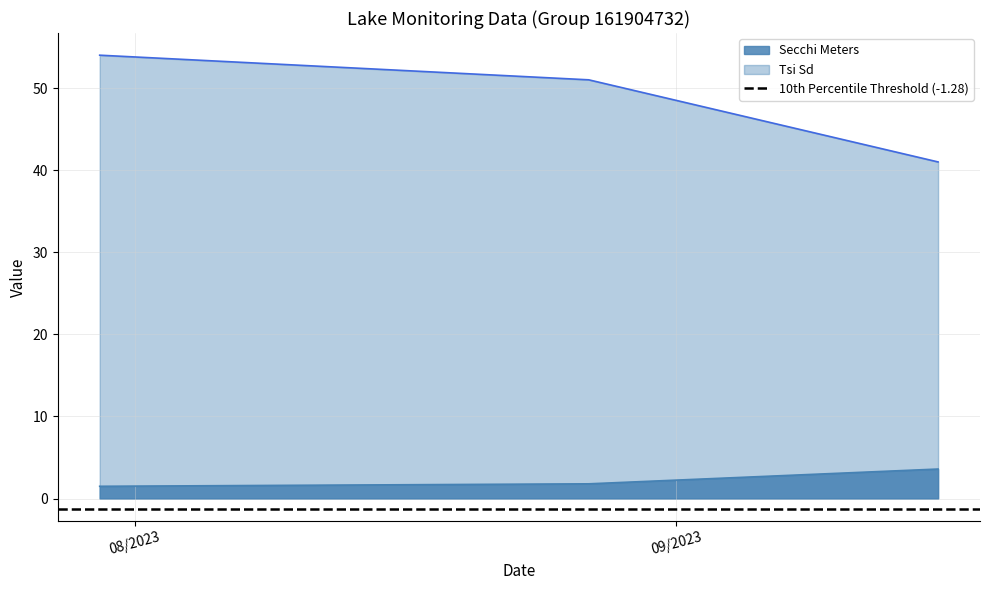

What are all the series names shown in the legend?

Secchi Meters, Tsi Sd